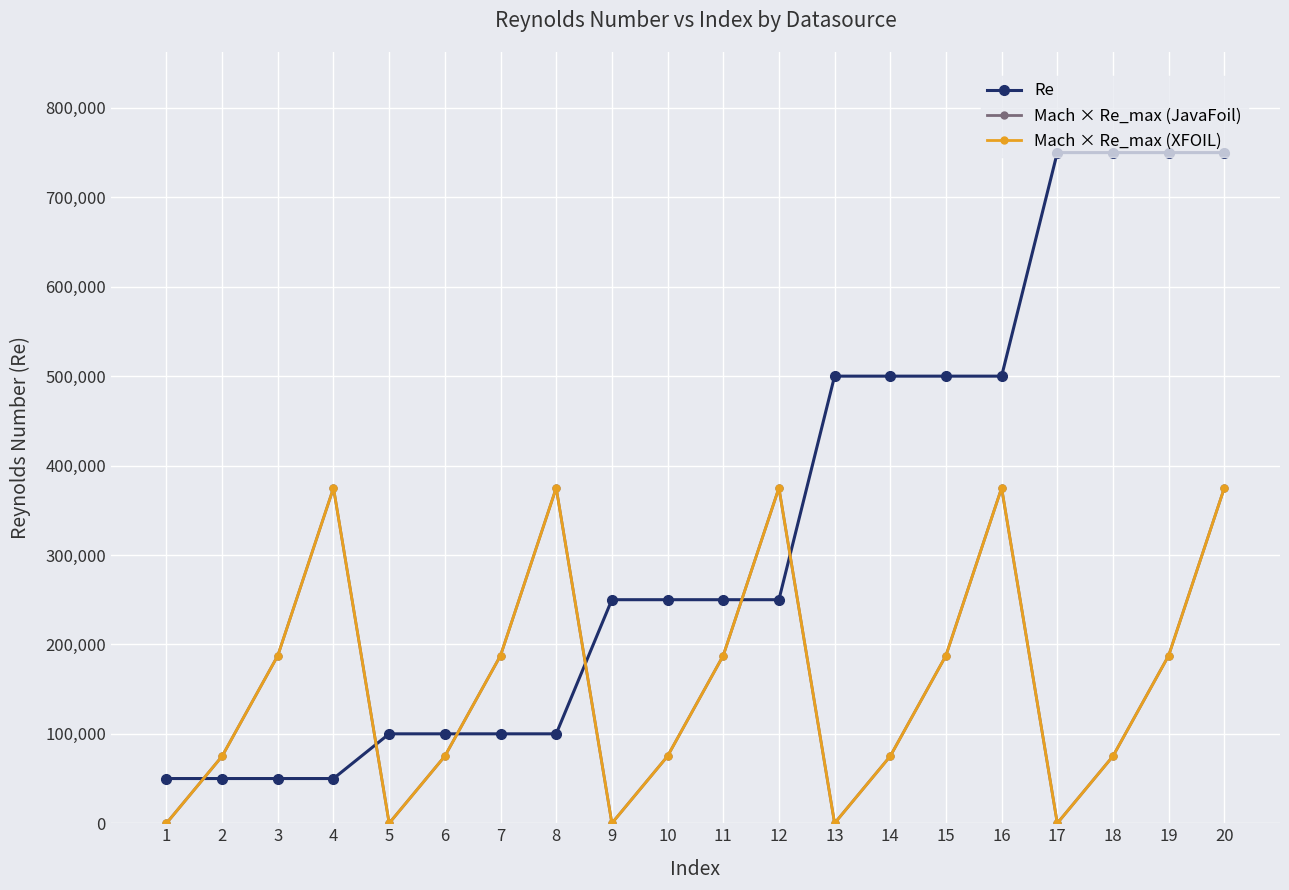

What is the value of the Mach × Re_max (JavaFoil) point at the 19th from the left?

187500